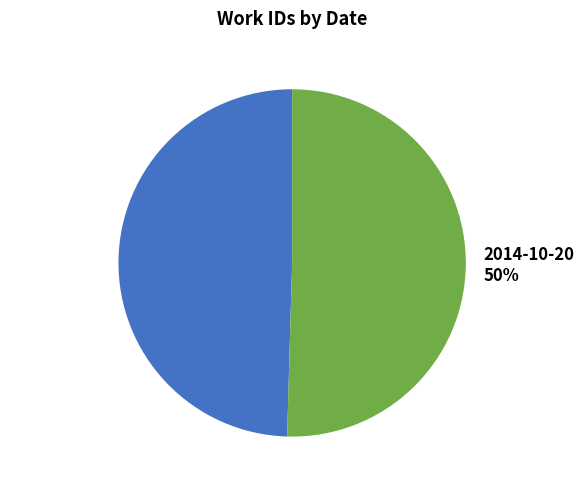

Approximately how many times larger is the value at 2012-06-29 compared to 2014-10-20?

1.0